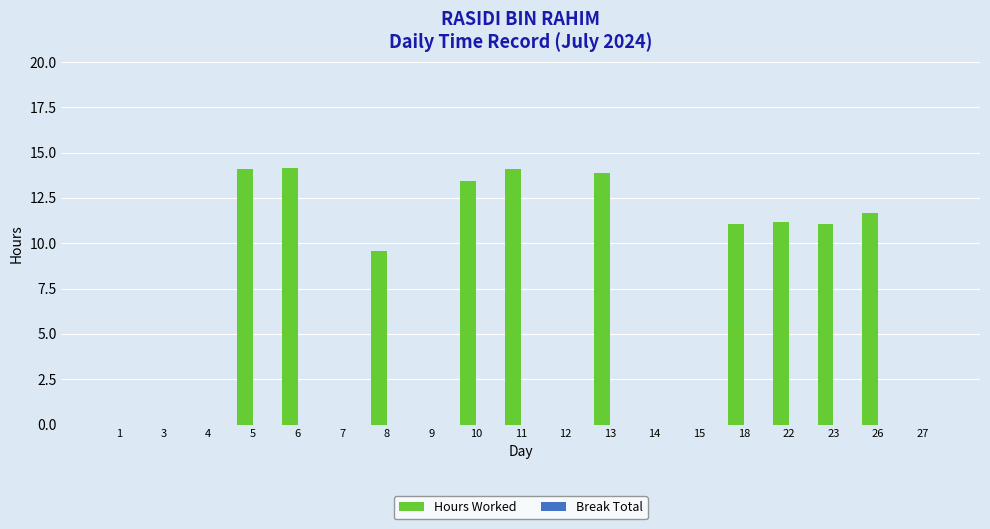

What is the change in value from 9 to 10?

+13.4